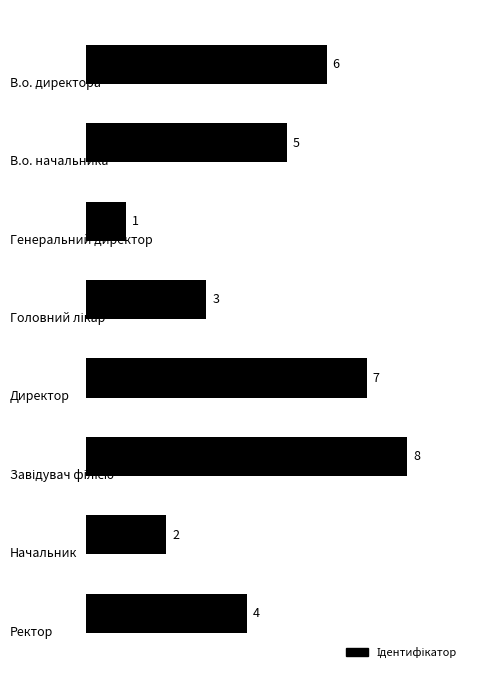

The value at 0 is 6. True or false?

True